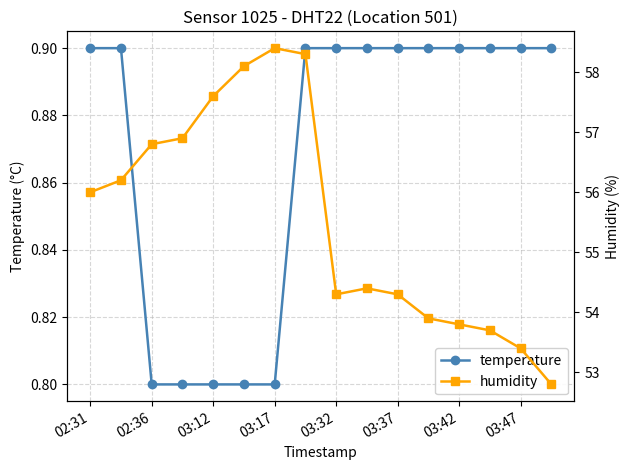

What are all the series names shown in the legend?

temperature, humidity